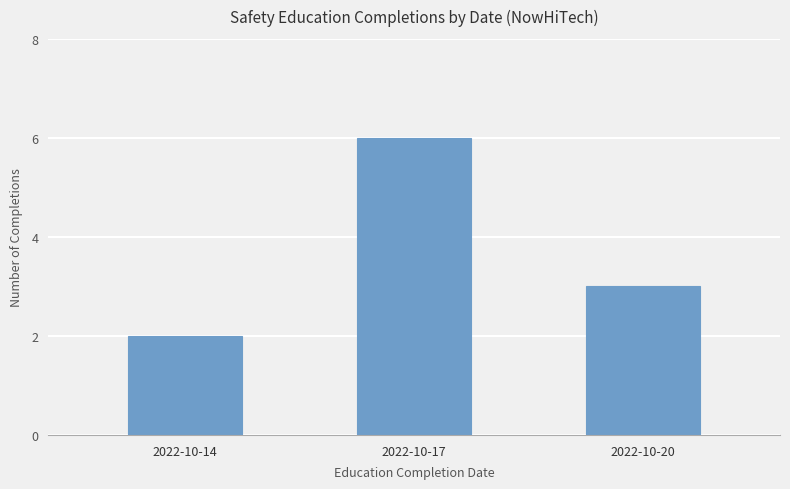

The value at 2022-10-14 is 1. True or false?

False